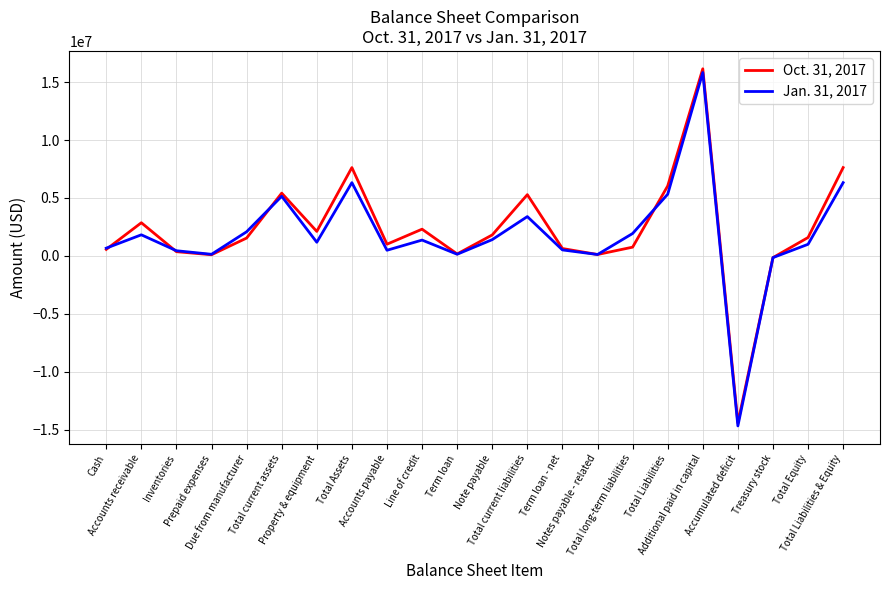

The value of Jan. 31, 2017 at Property & equipment is 1175508. True or false?

True